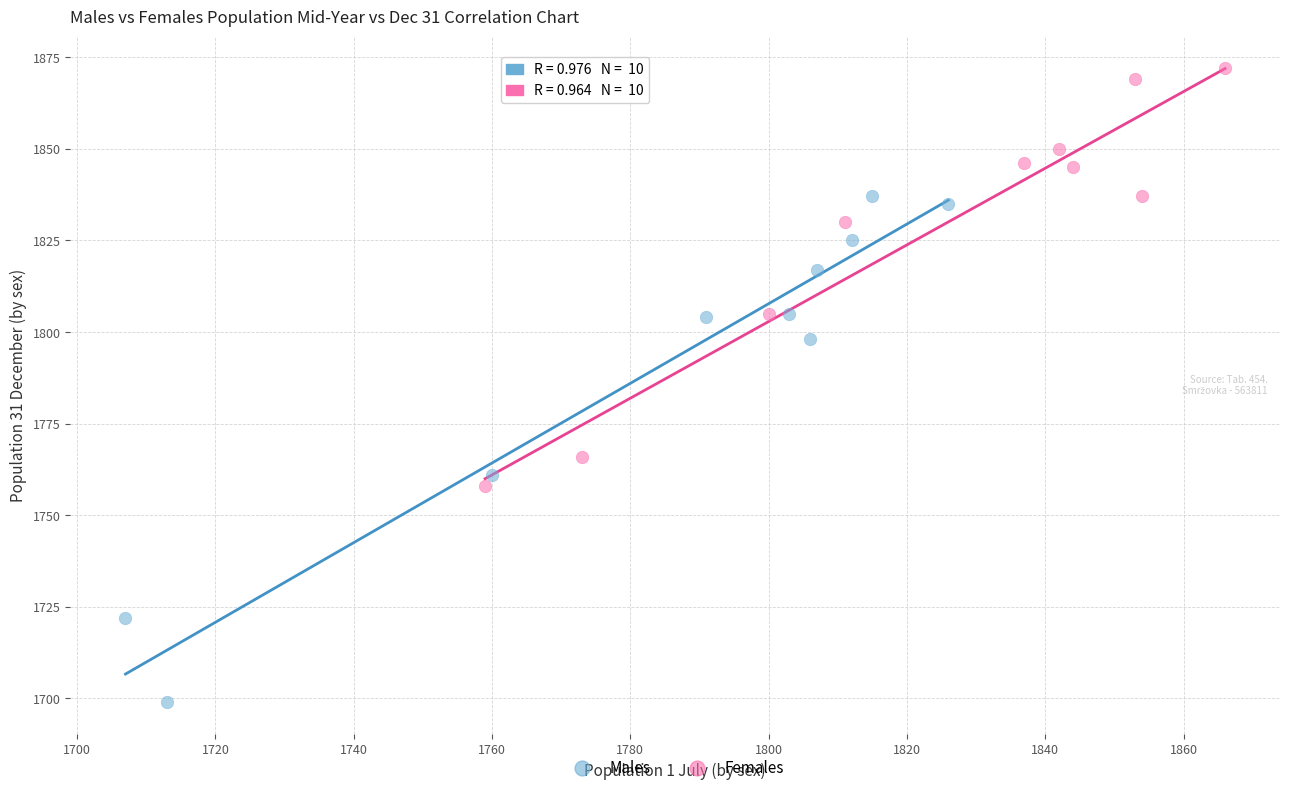

Which series contains the lowest Y value?

Males